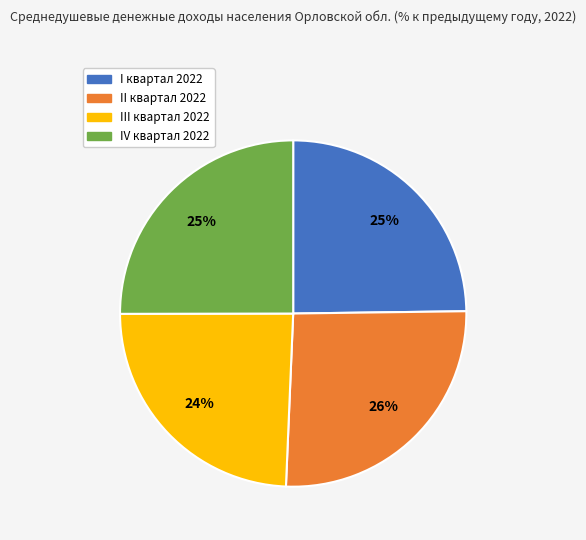

To the nearest percent, what is the average slice percentage?

25%